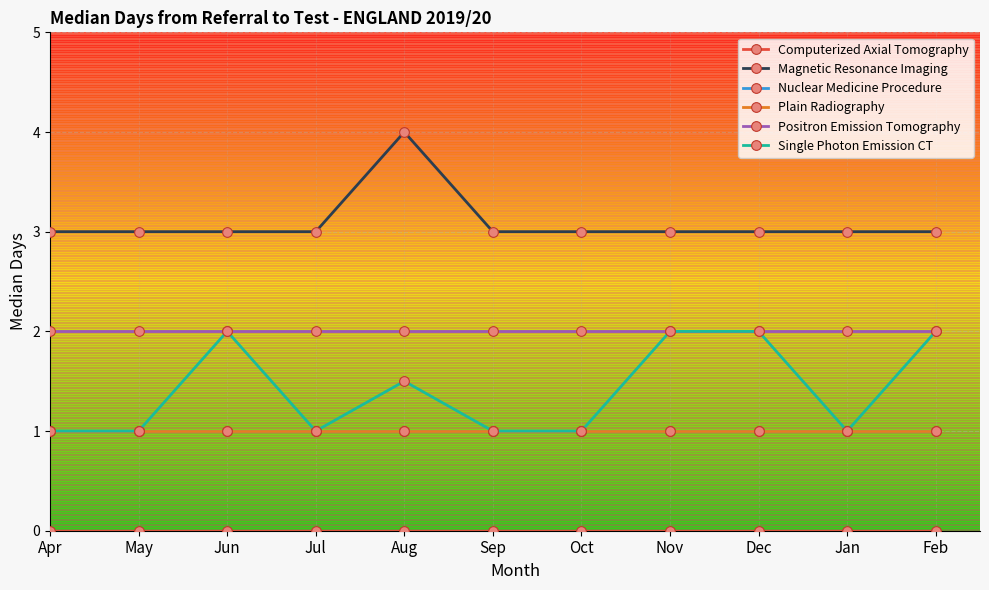

What is the label of the 6th point from the right?

Sep